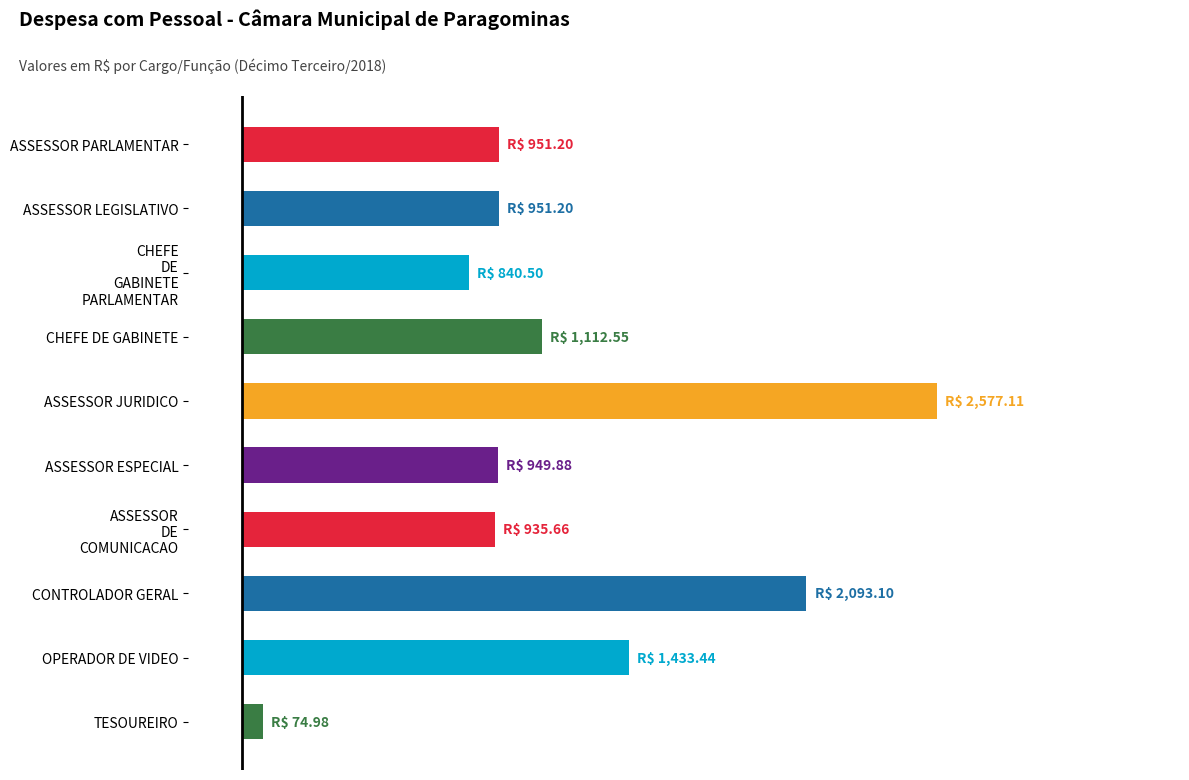

Count the number of values greater than 951.

6